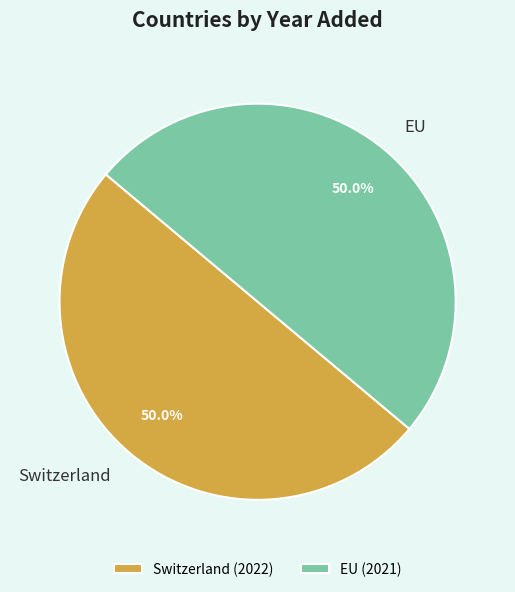

How much of the chart is everything except Switzerland?

50.0%